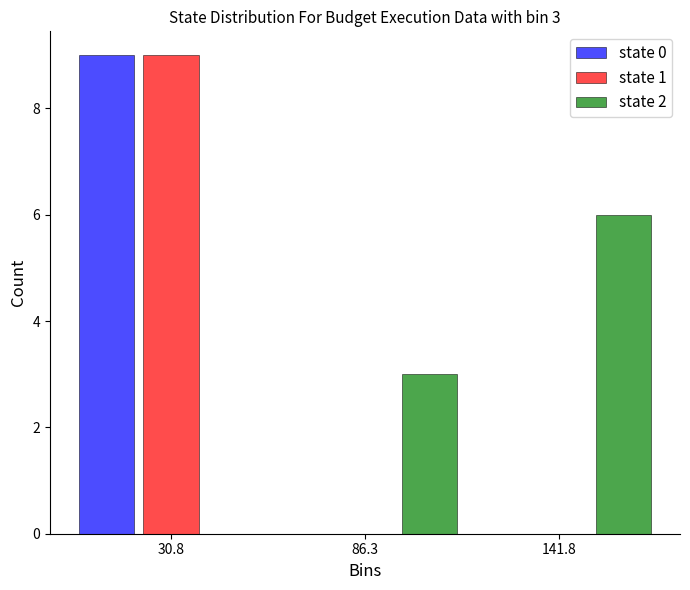

In the state 0 series, which range on the x-axis has the tallest bar?

0 to 60